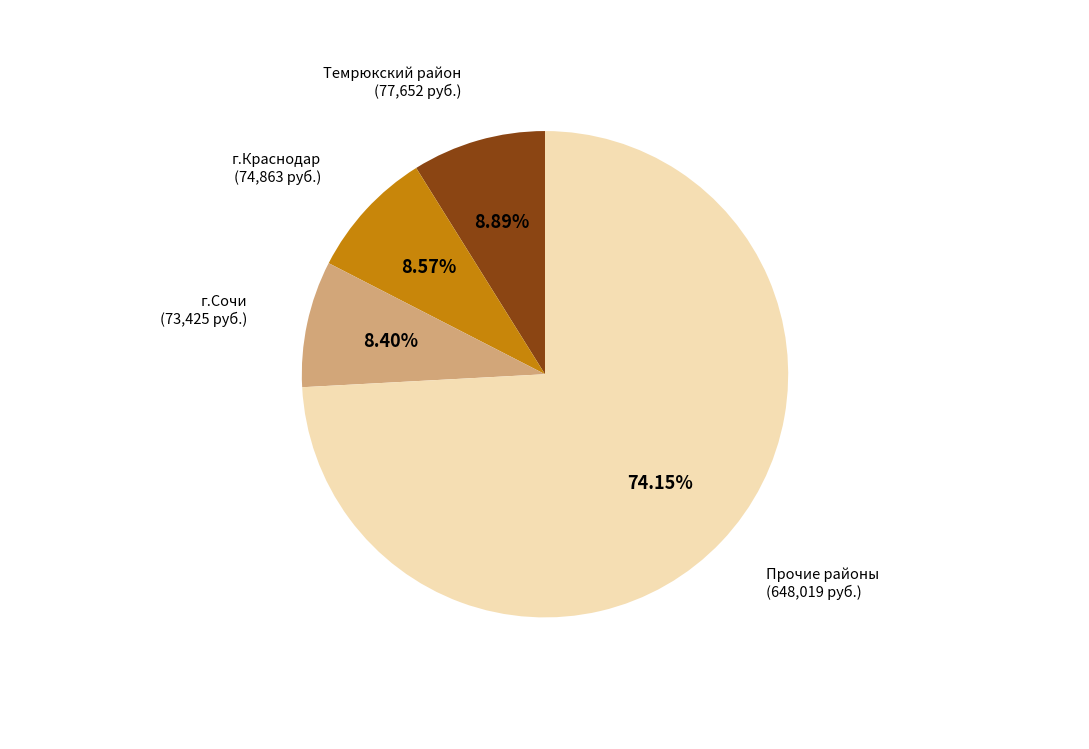

Is there any slice that represents more than half of the pie?

Yes